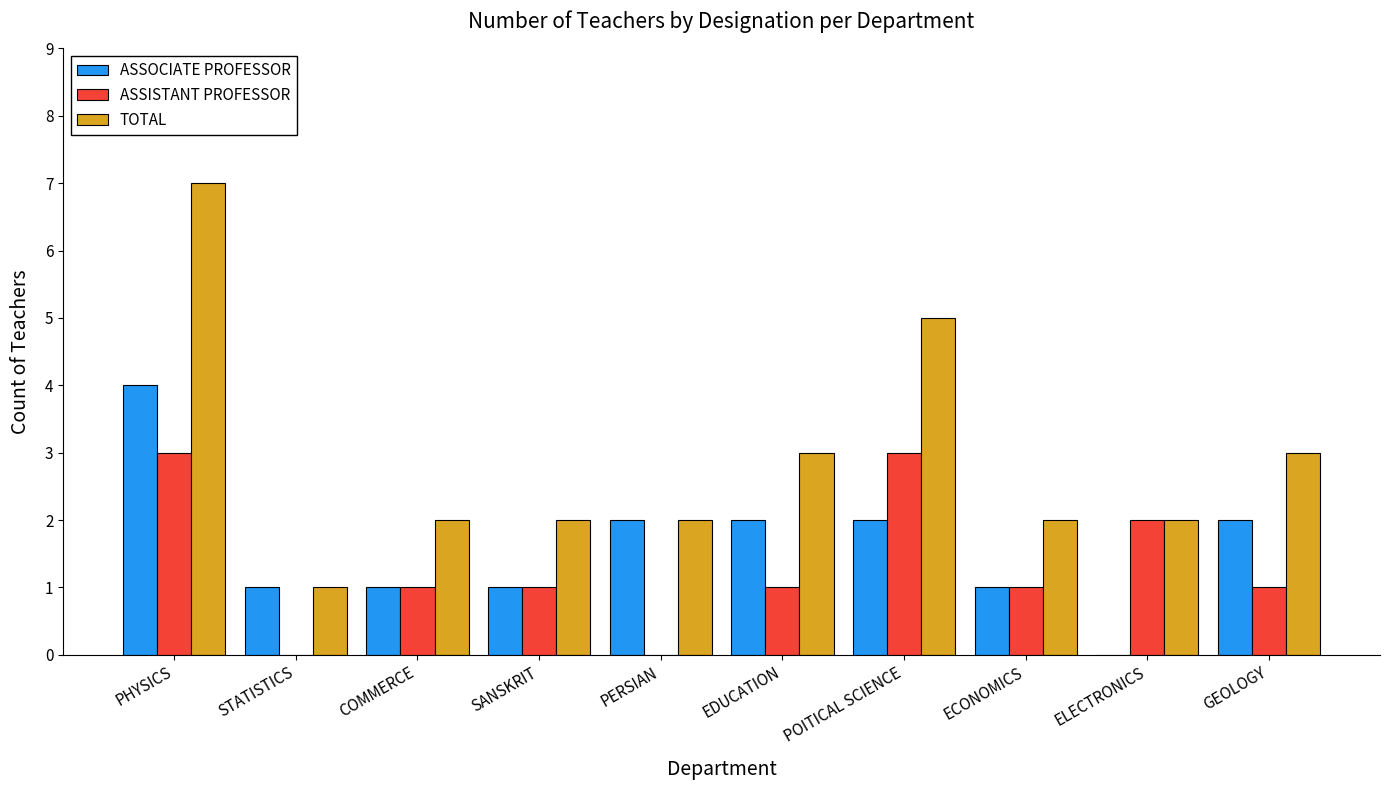

What is the greatest value displayed?

7